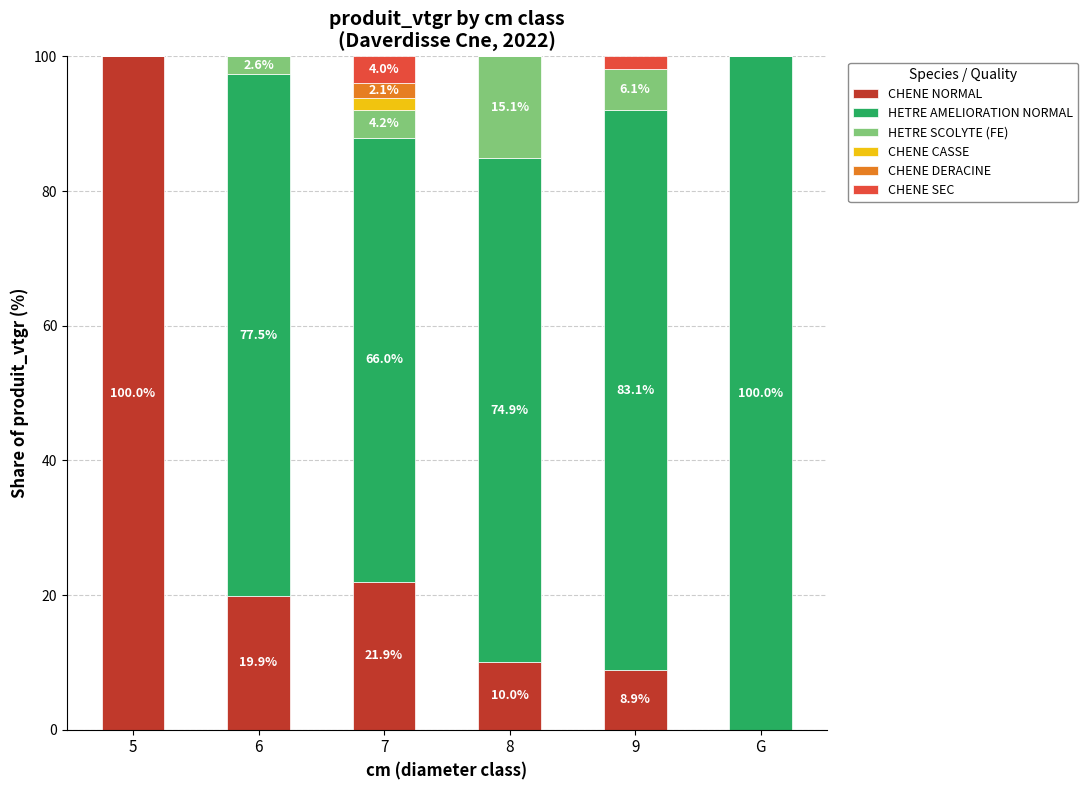

What are all the series names shown in the legend?

CHENE NORMAL, HETRE AMELIORATION NORMAL, HETRE SCOLYTE (FE), CHENE CASSE, CHENE DERACINE, CHENE SEC